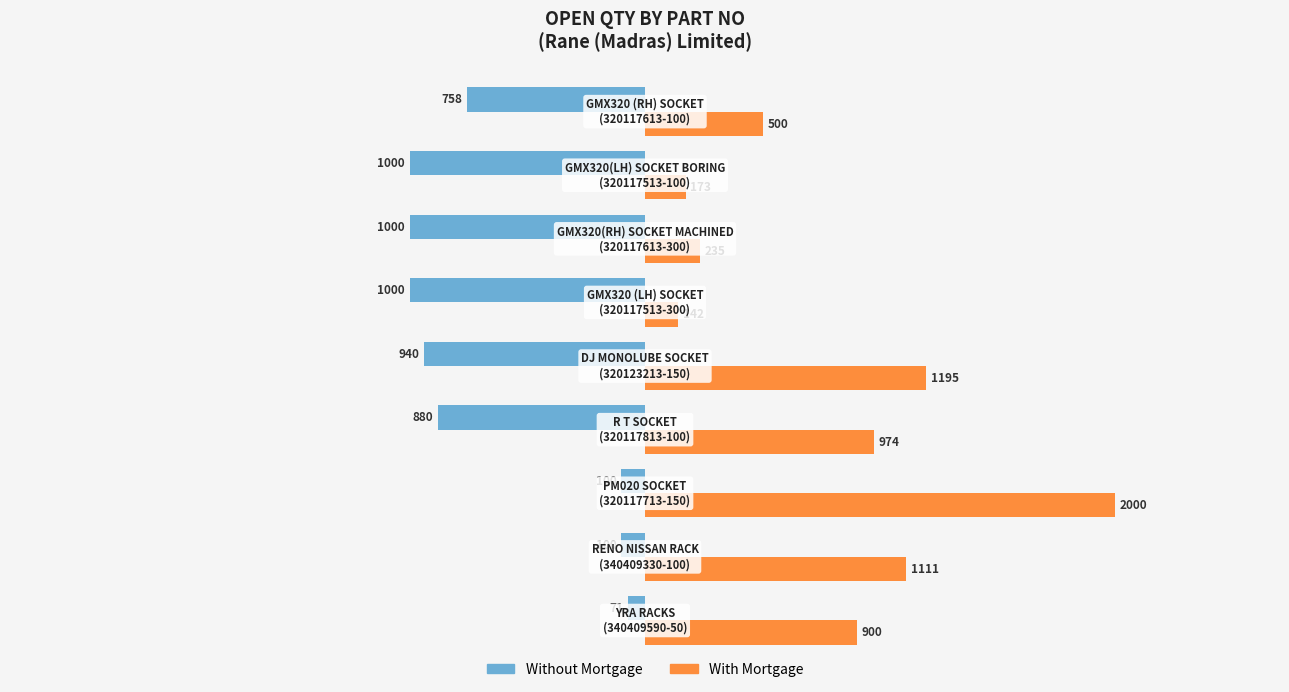

What is the smallest value displayed?

-1000